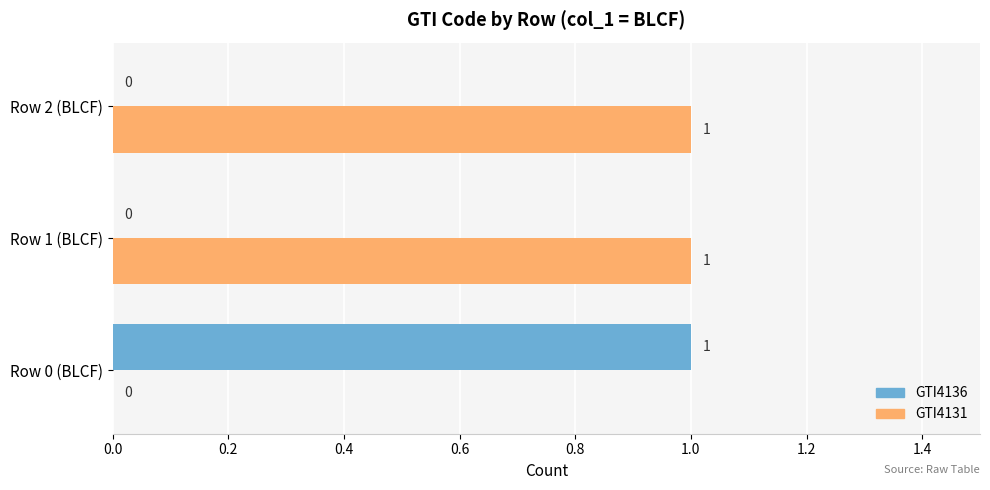

True or false: GTI4131 has a value of 1 at Row 0 (BLCF).

False